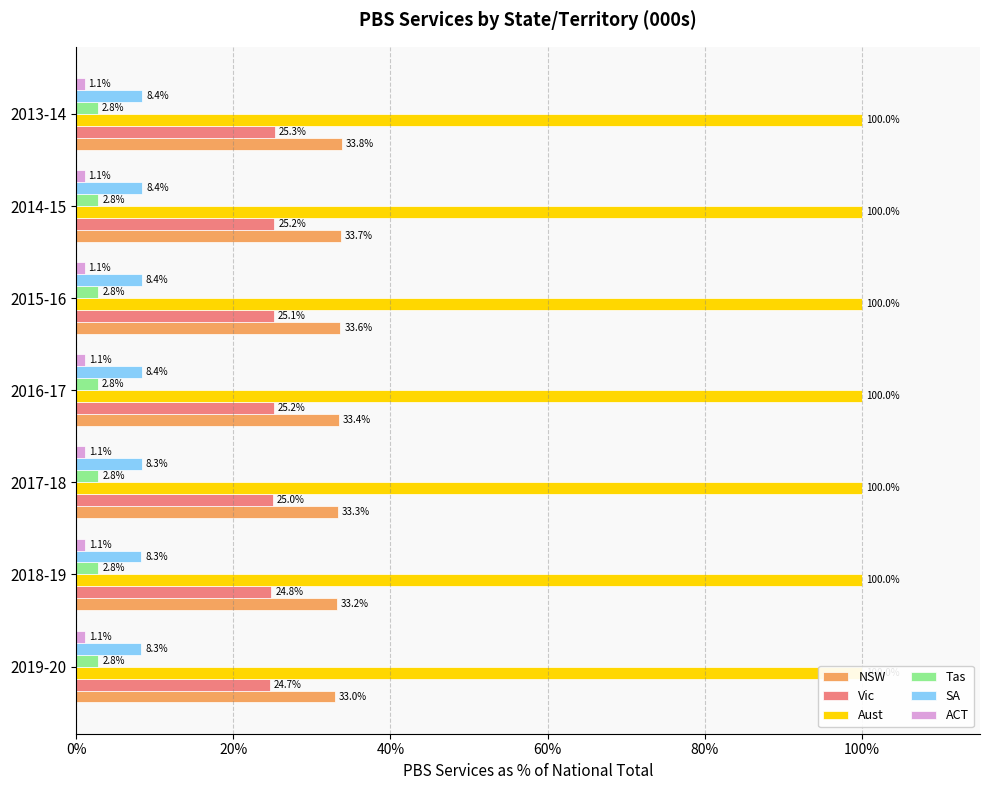

What is the difference between the maximum and minimum values in the Vic series?

0.6